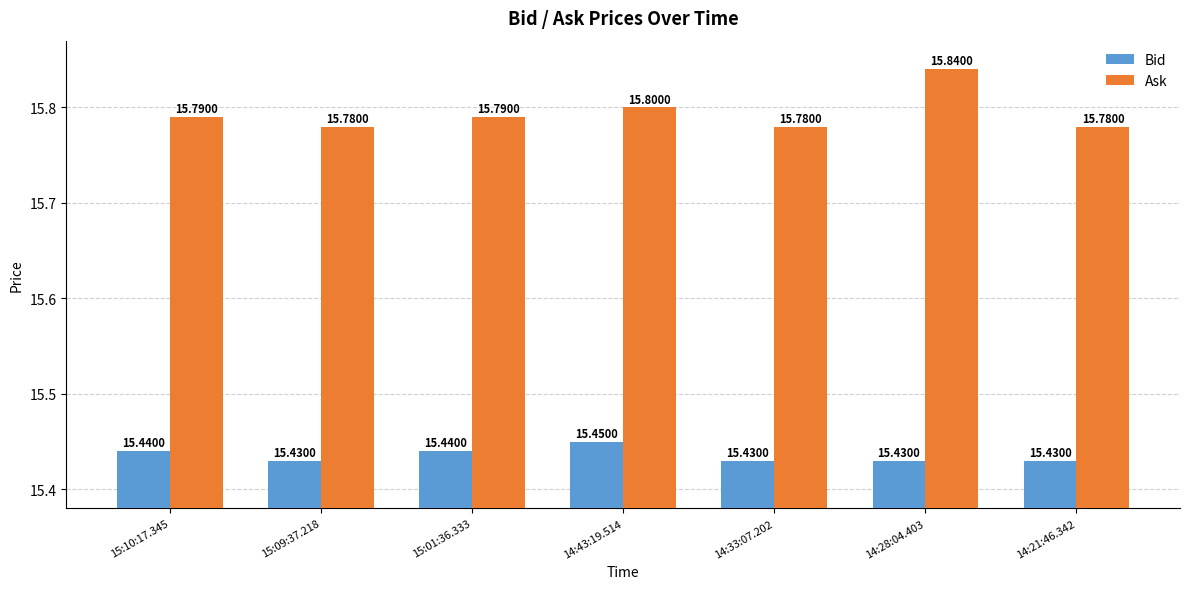

At which category is the sum across all series the highest?

14:28:04.403